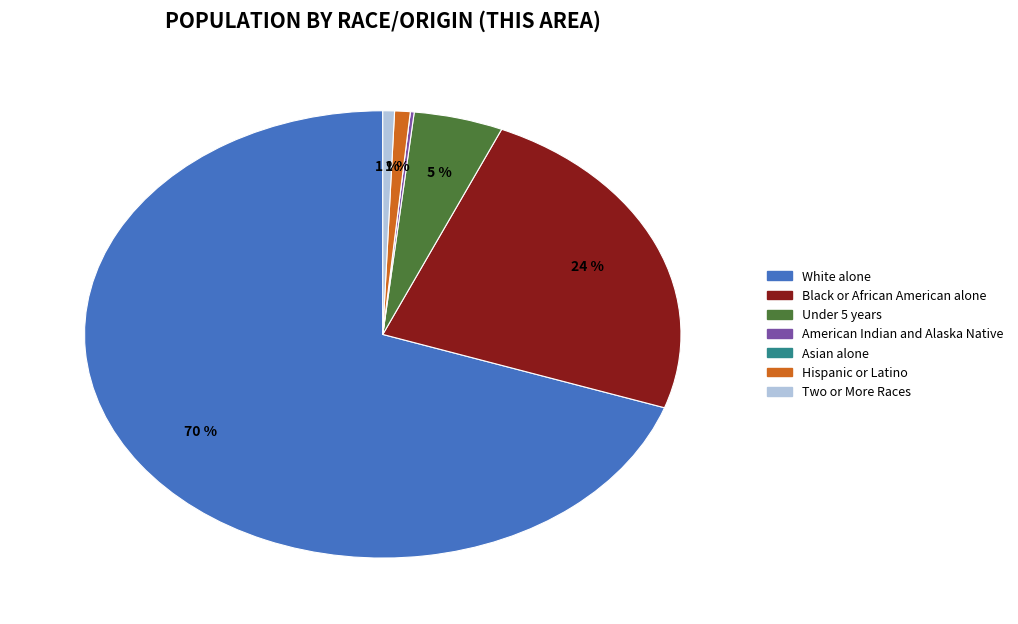

Is Black or African American alone the majority of the pie?

No